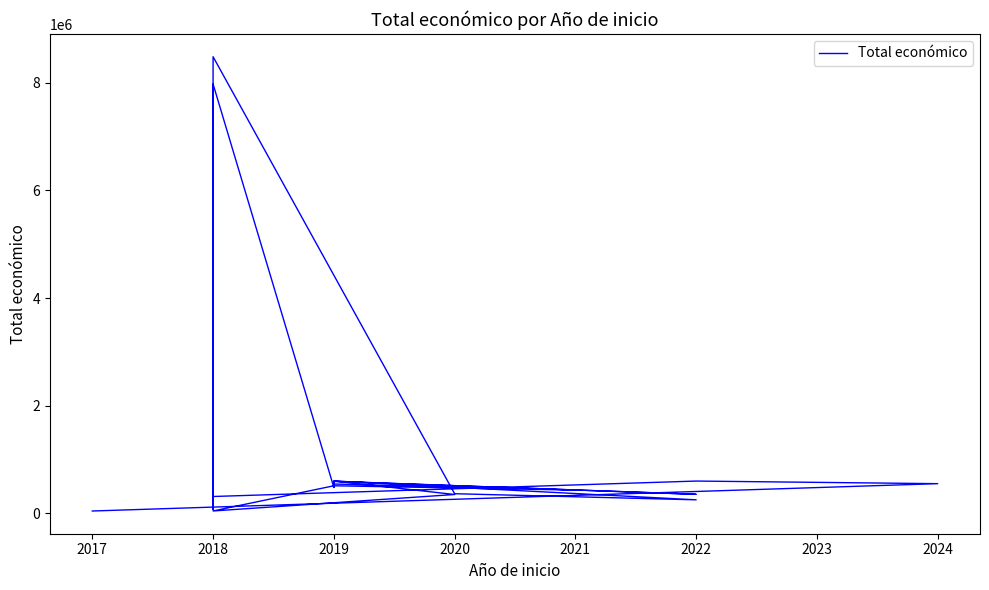

At which category does the data reach its first local valley?

2018